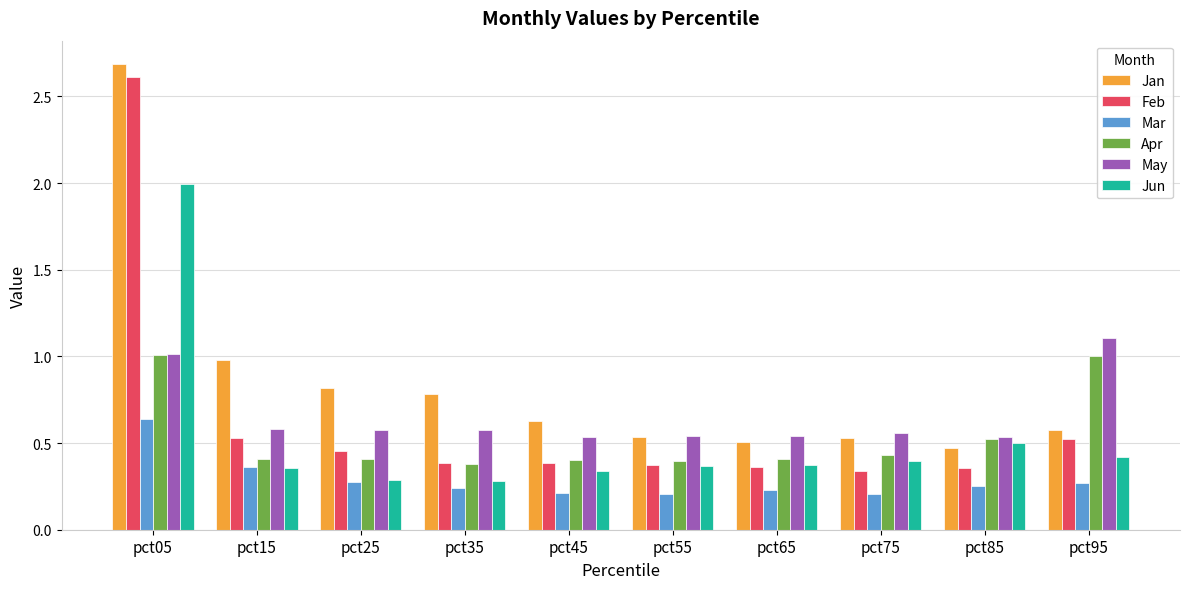

What is the spread (max minus min) of values at pct95?

0.8